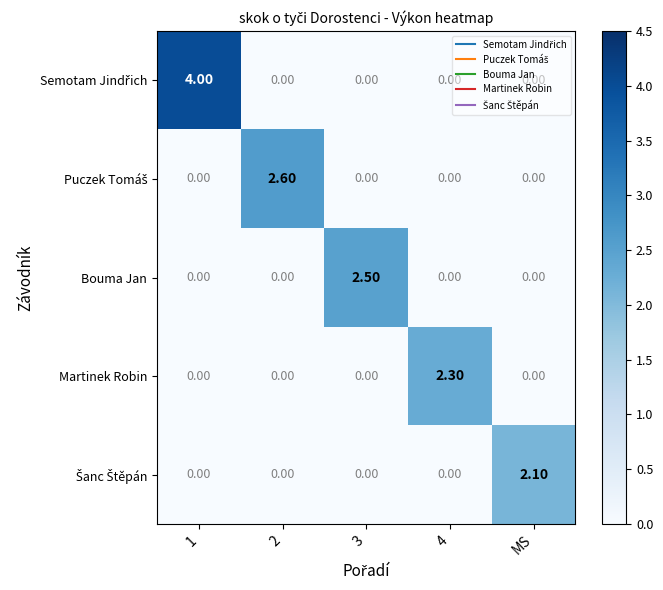

What is the total value across all series at MS?

2.1